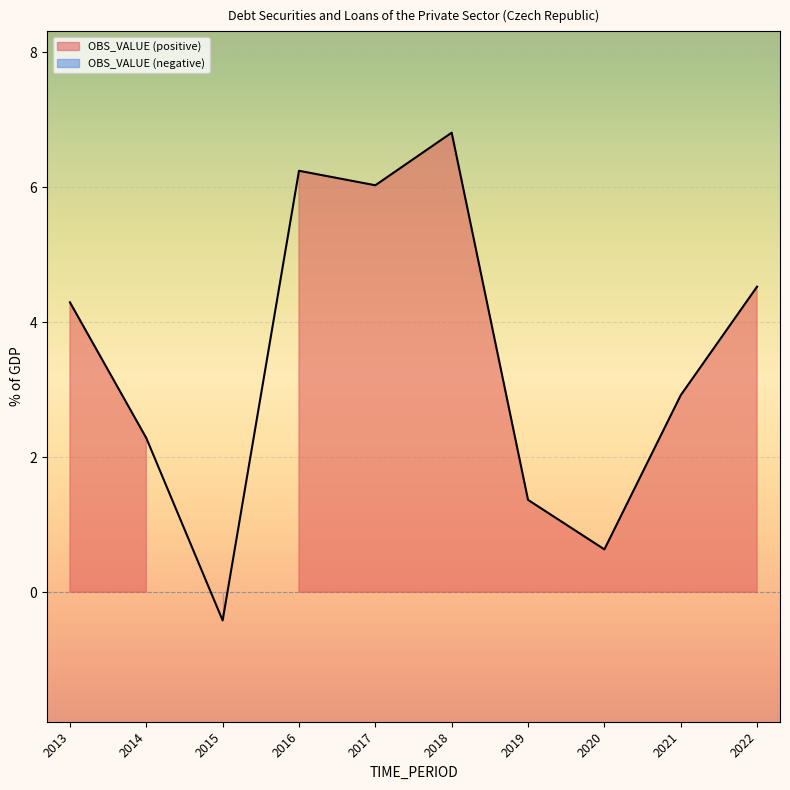

How many positive values are there?

9